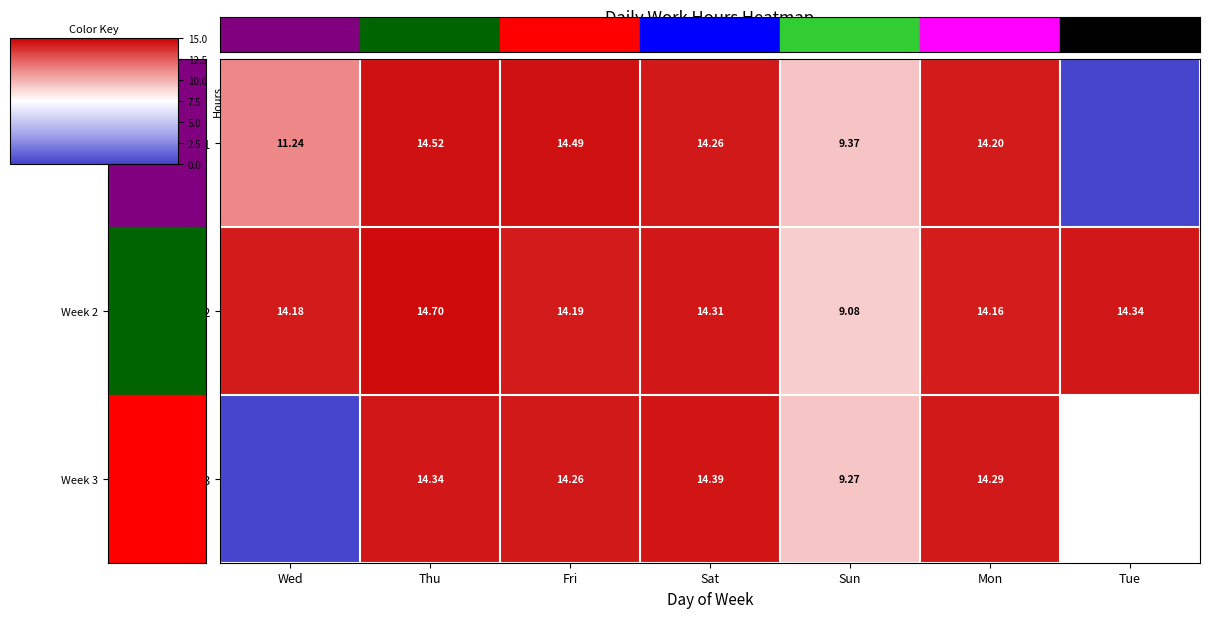

Is it true that Week 2 equals 19.9 at Mon?

False